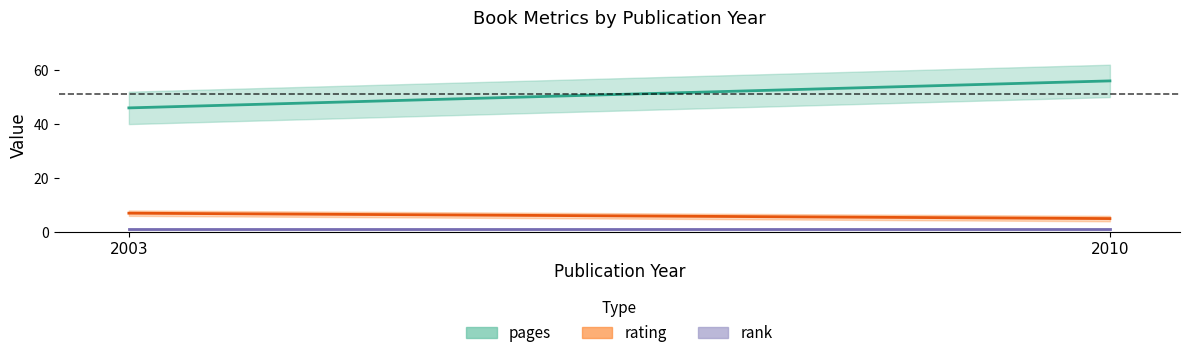

True or false: rating has a value of 7 at 2003.

True